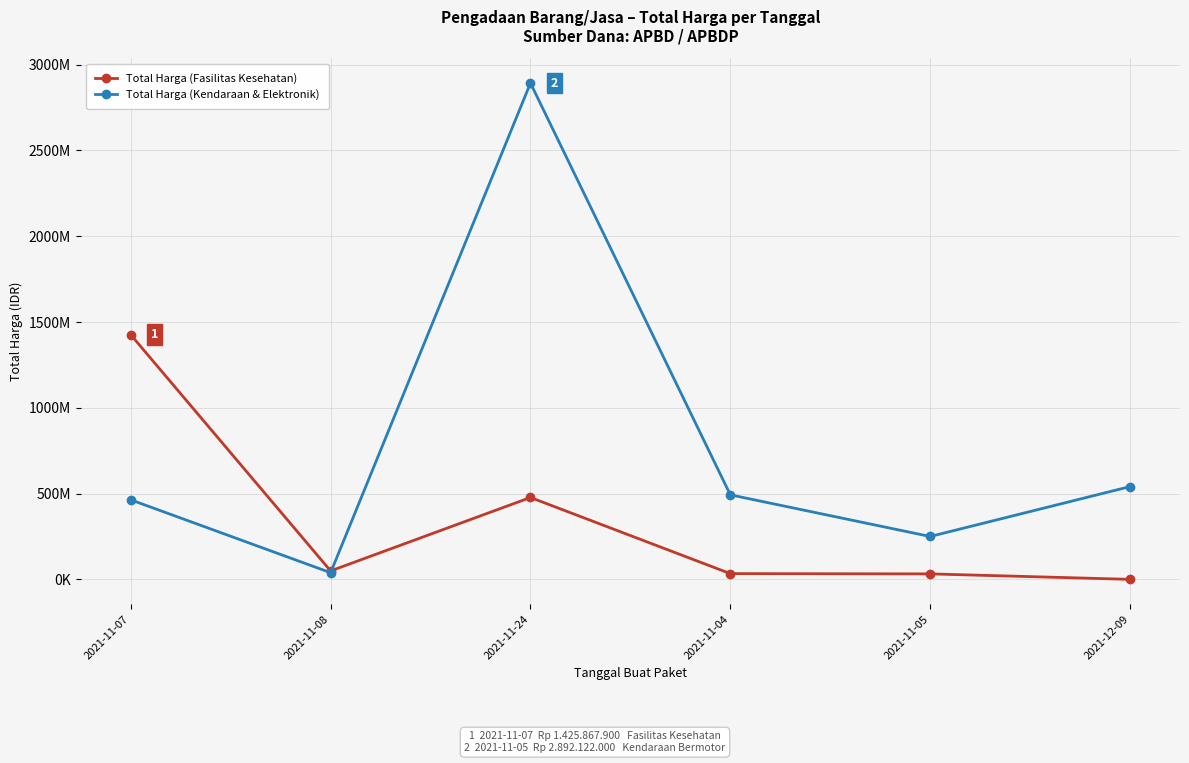

Reading right to left, what are all the values shown in this chart?

Total Harga (Fasilitas Kesehatan): 2021-12-09=577875	2021-11-05=32441200	2021-11-04=34000000	2021-11-24=477600000	2021-11-08=49730040	2021-11-07=1425867900
Total Harga (Kendaraan & Elektronik): 2021-12-09=541071000	2021-11-05=250350000	2021-11-04=493000000	2021-11-24=2892122000	2021-11-08=39440000	2021-11-07=464002100